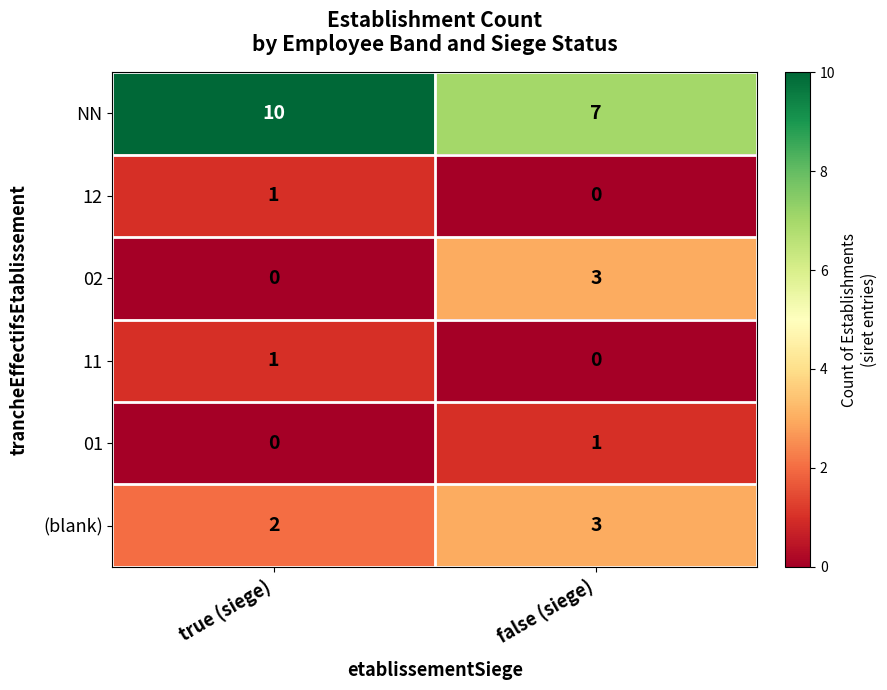

Is it true that 12 equals 2 at true (siege)?

False